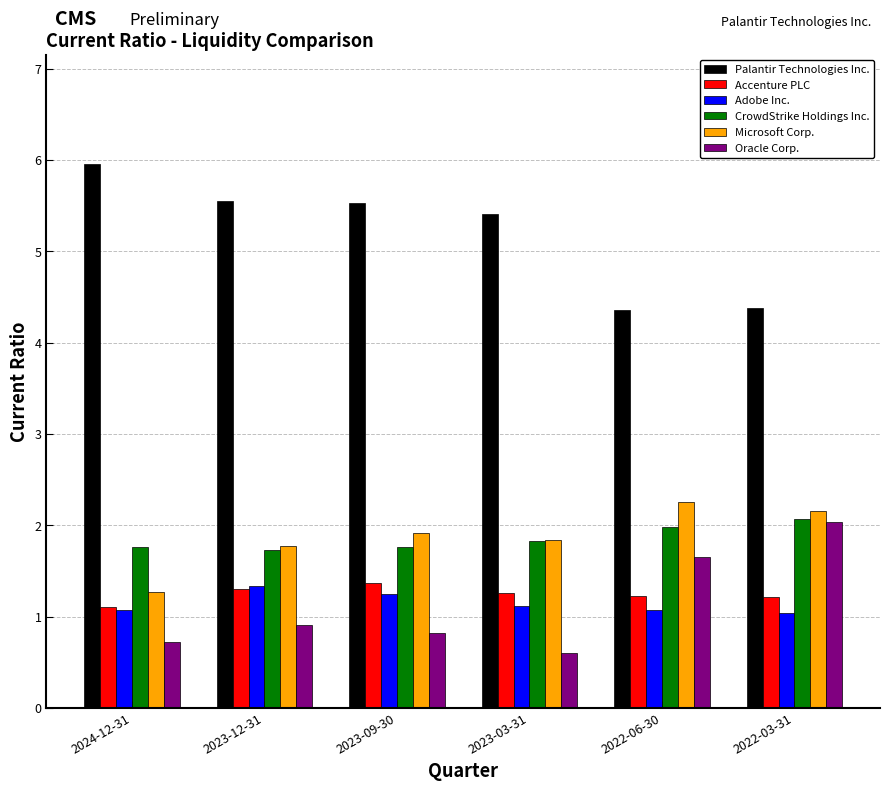

What is the minimum value shown in the chart?

0.6